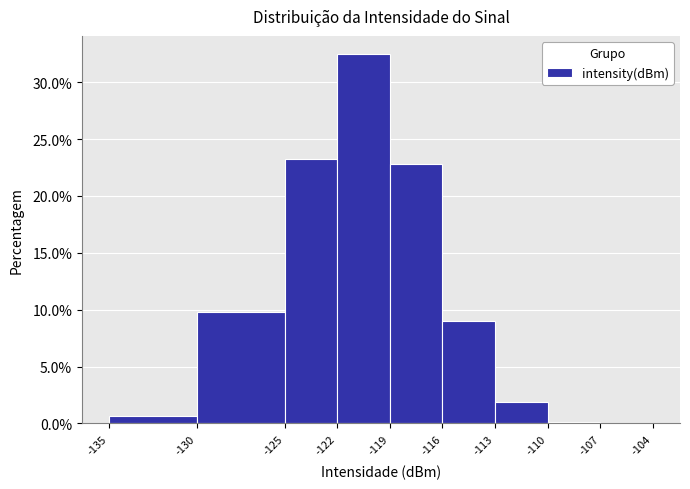

How tall is the bar that spans -122 to -119 on the x-axis? The values are not printed on the chart, so give them approximately, as read against the axis.

32.5